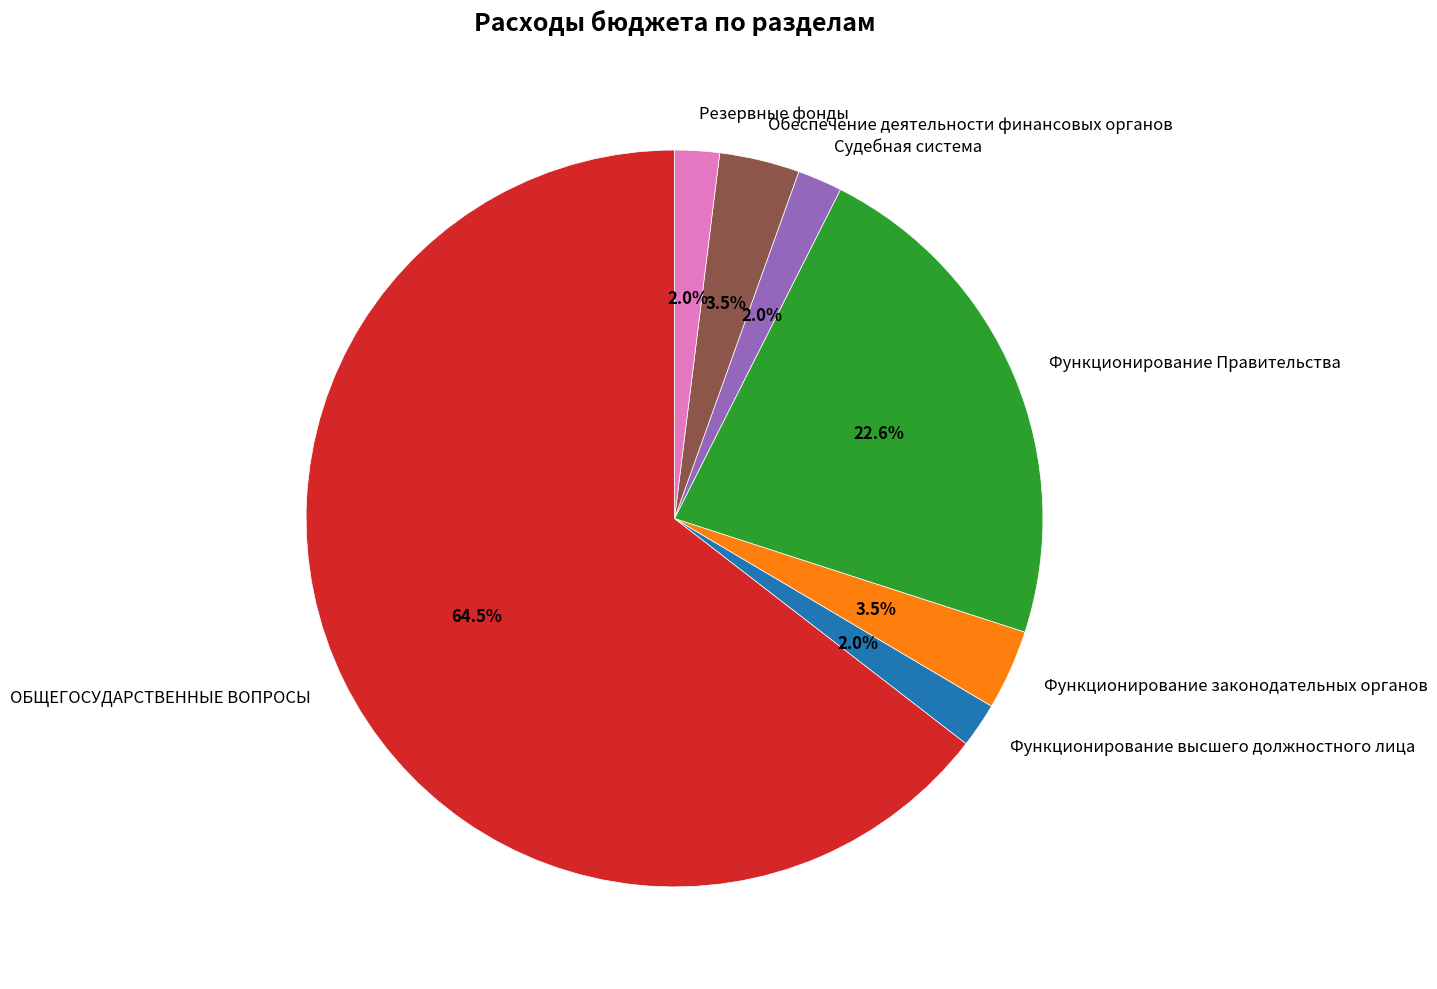

Is there any slice that represents more than half of the pie?

Yes